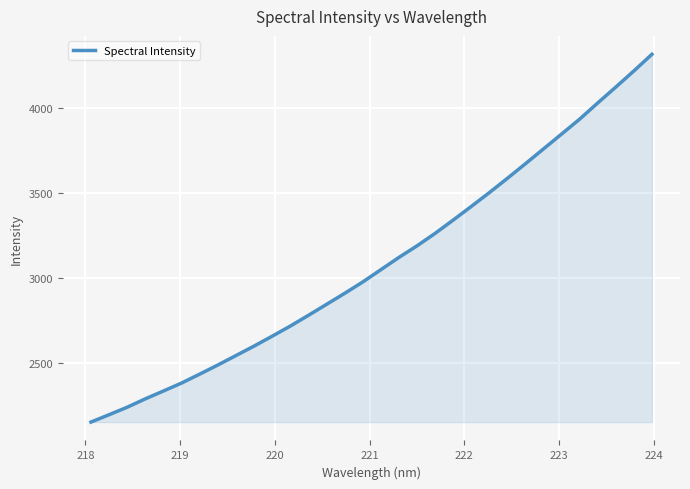

Reading left to right, what are all the values shown in this chart?

2150.1	2193.5	2237.6	2286.9	2333.2	2380.0	2432.5	2486.2	2541.8	2597.6	2655.9	2715.5	2778.8	2843.4	2908.2	2975.1	3047.4	3120.0	3188.2	3261.6	3340.1	3420.4	3501.9	3586.4	3672.5	3760.0	3847.6	3935.4	4030.9	4124.5	4219.6	4317.7